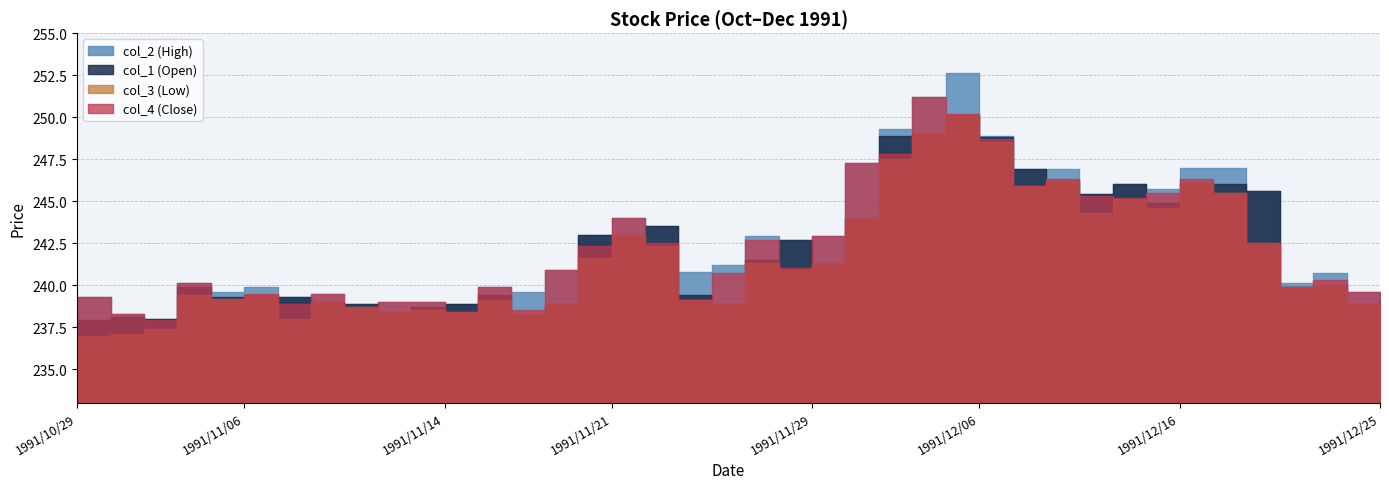

How many interior local valleys does the col_4 series have?

11